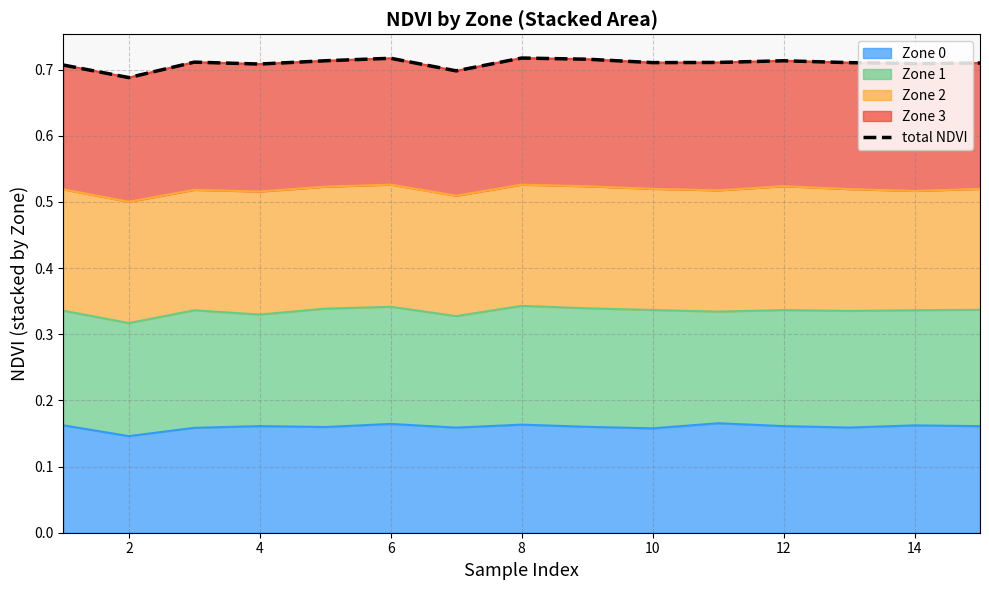

Does the chart display data point markers on the line(s)?

No